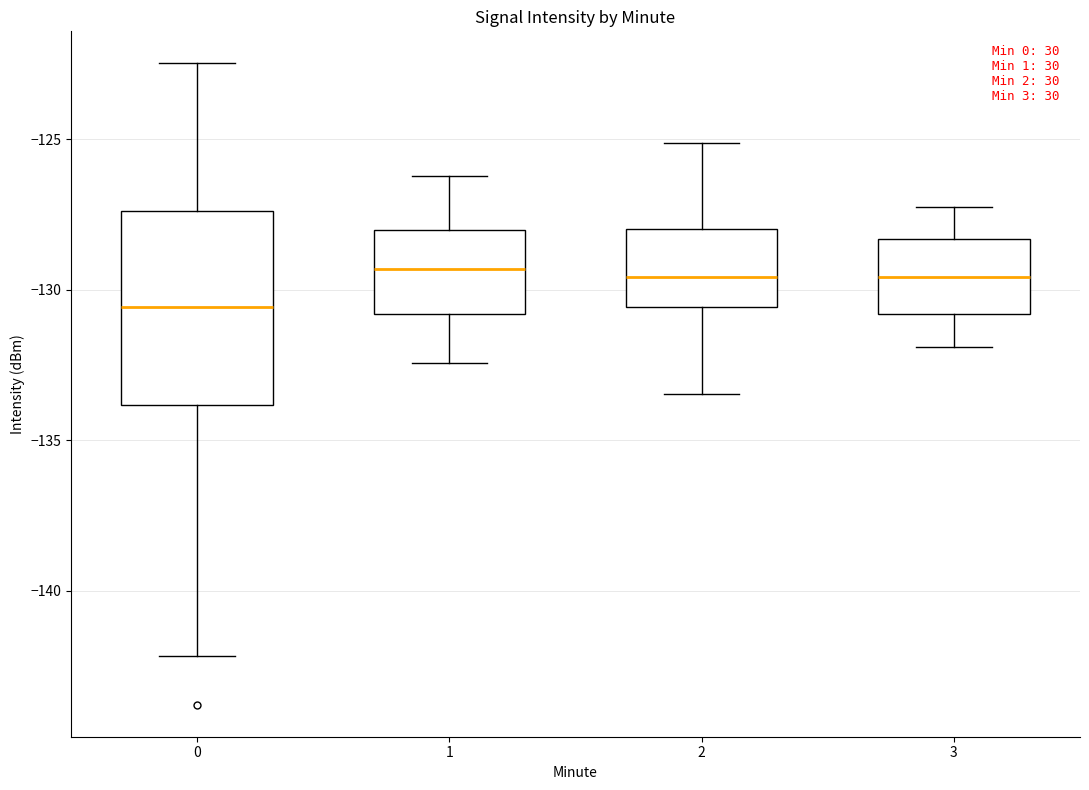

Comparing the boxes themselves (not the whiskers), which one is the tallest?

0